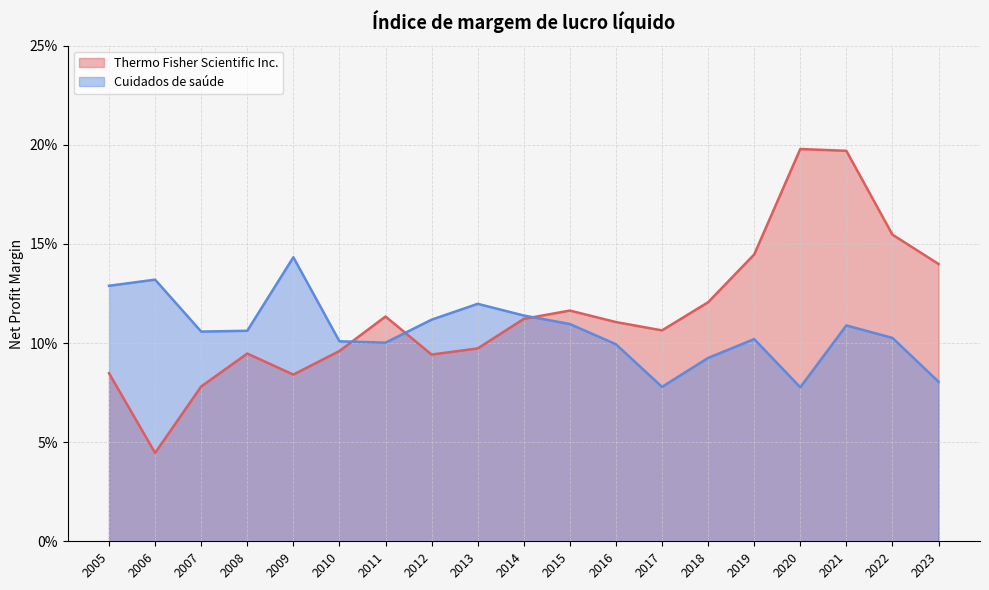

True or false: Cuidados de saúde has more than 0 points higher than both neighbors.

True